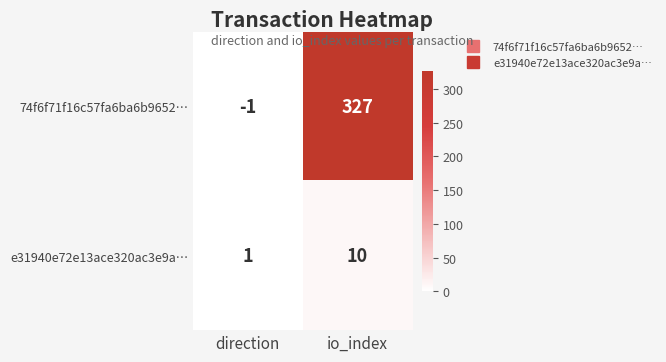

Reading left to right, what are all the values shown in this chart?

74f6f71f16c57fa6ba6b9652…: direction=-1	io_index=327
e31940e72e13ace320ac3e9a…: direction=1	io_index=10